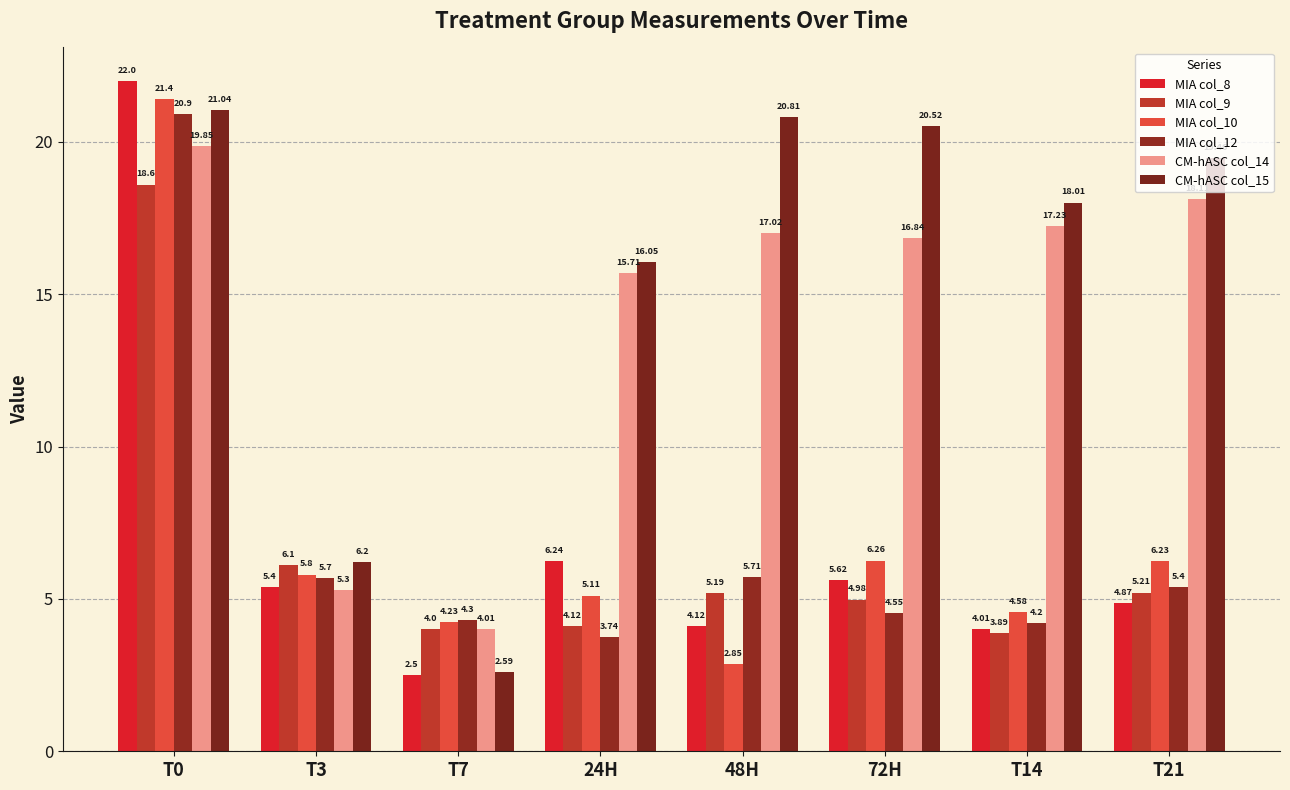

List the labels in order of MIA col_8 value, largest first.

T0, 24H, 72H, T3, T21, 48H, T14, T7